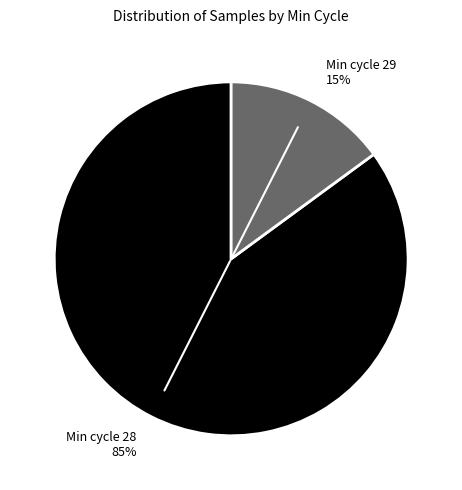

What is the smallest slice in the pie chart?

Min cycle 29 15%